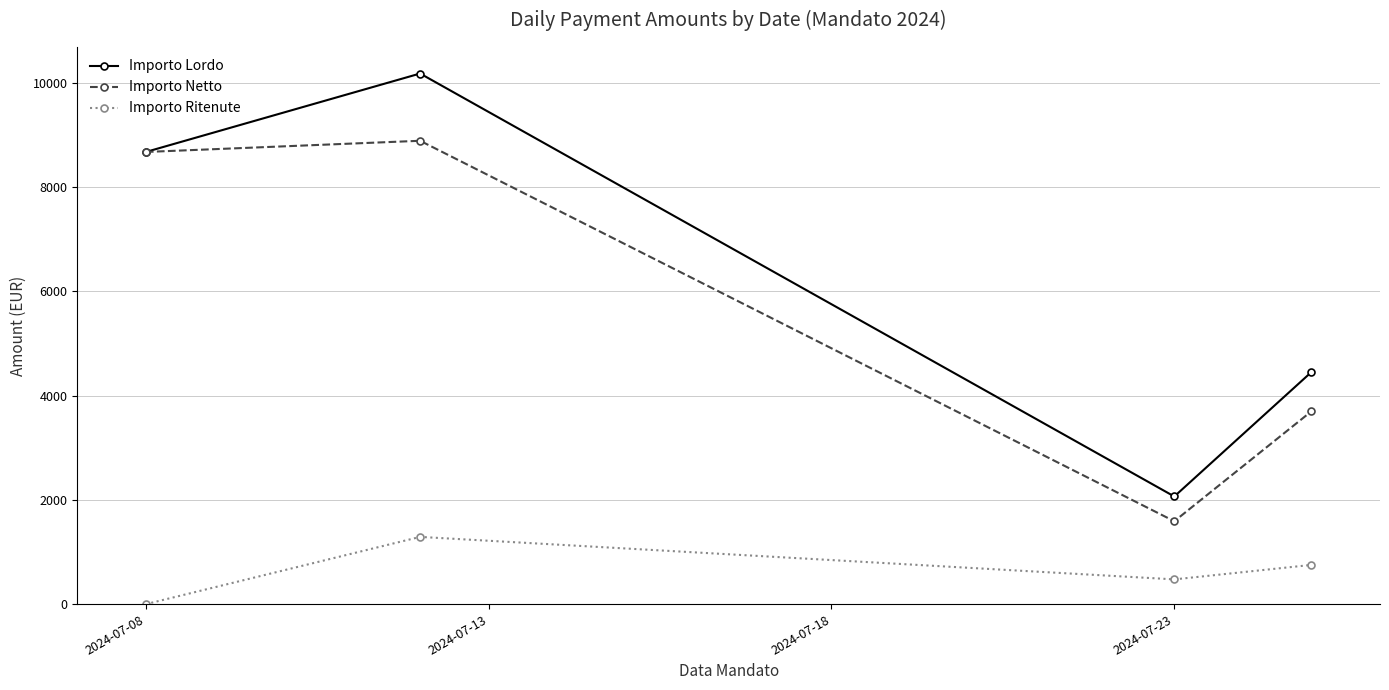

What is the minimum value for Importo Netto?

1589.7